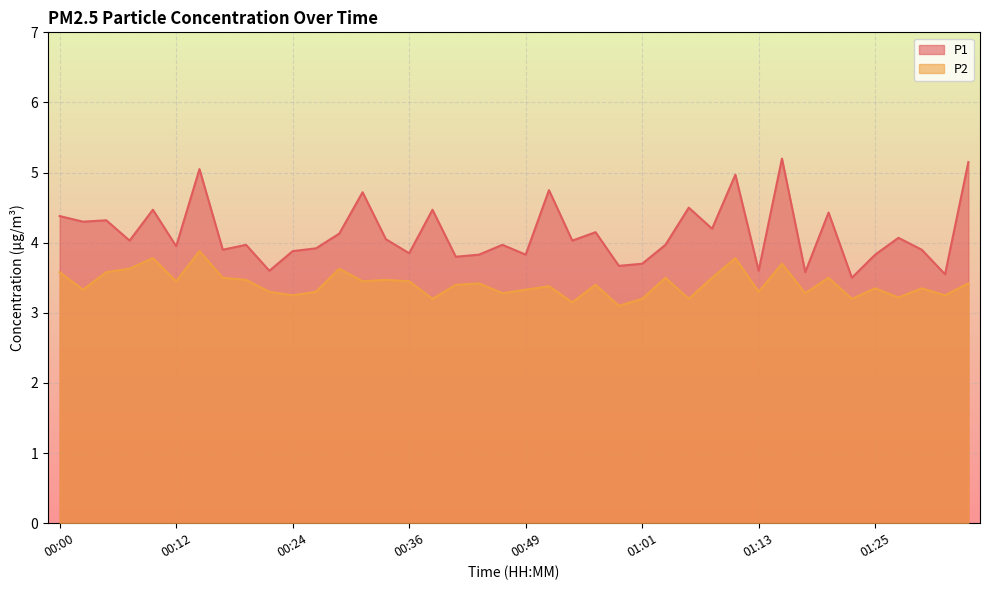

Is it true that P1 equals 2.7 at 00:46?

False